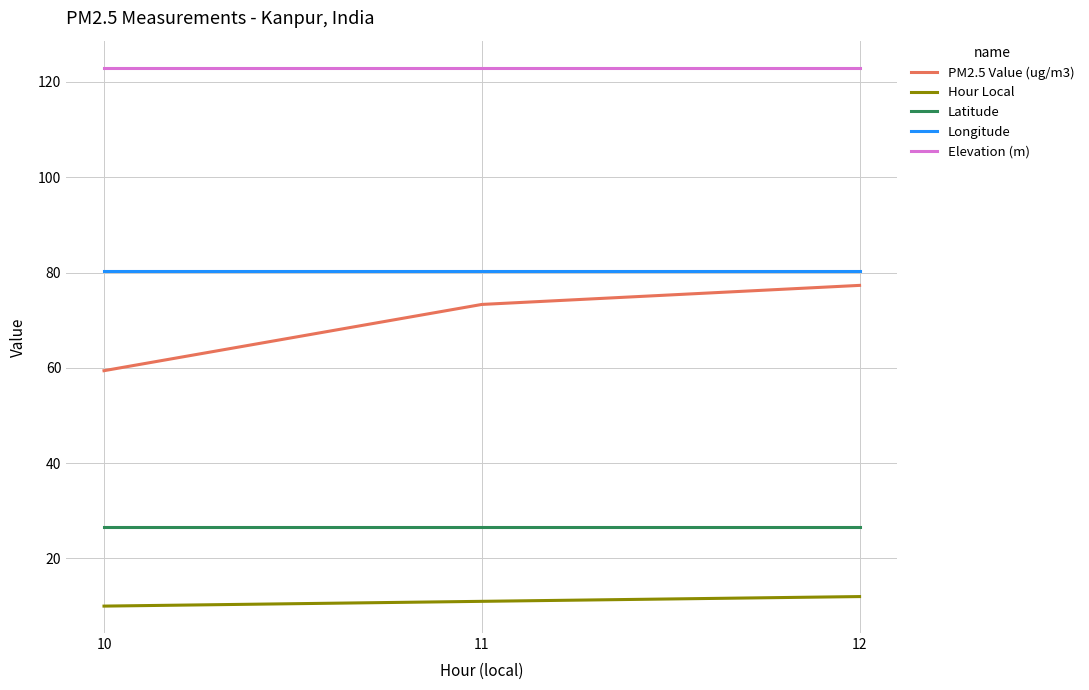

Rank the series by their maximum value, from highest to lowest.

Elevation (m), Longitude, PM2.5 Value (ug/m3), Latitude, Hour Local